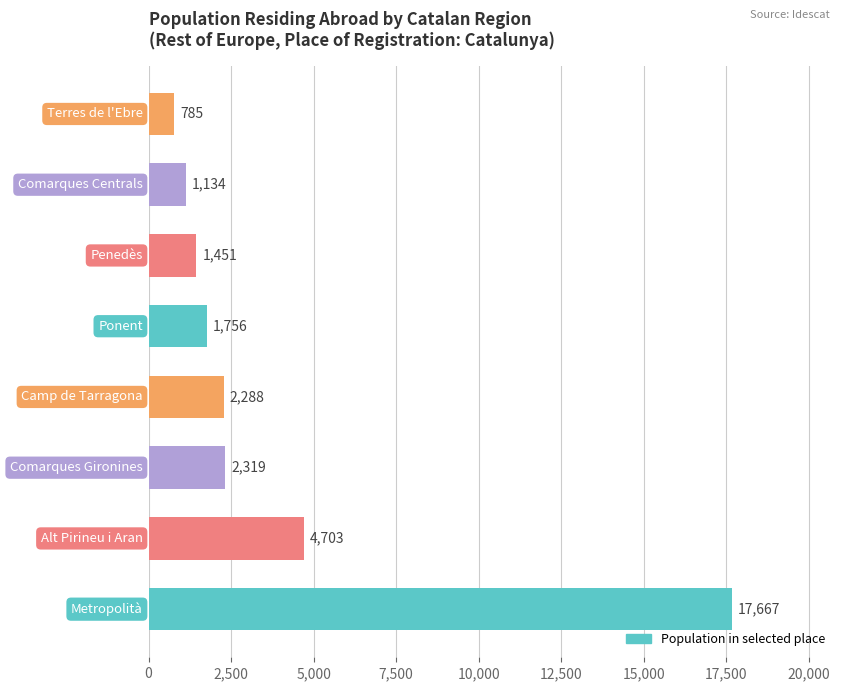

What is the sum of all values?

32103